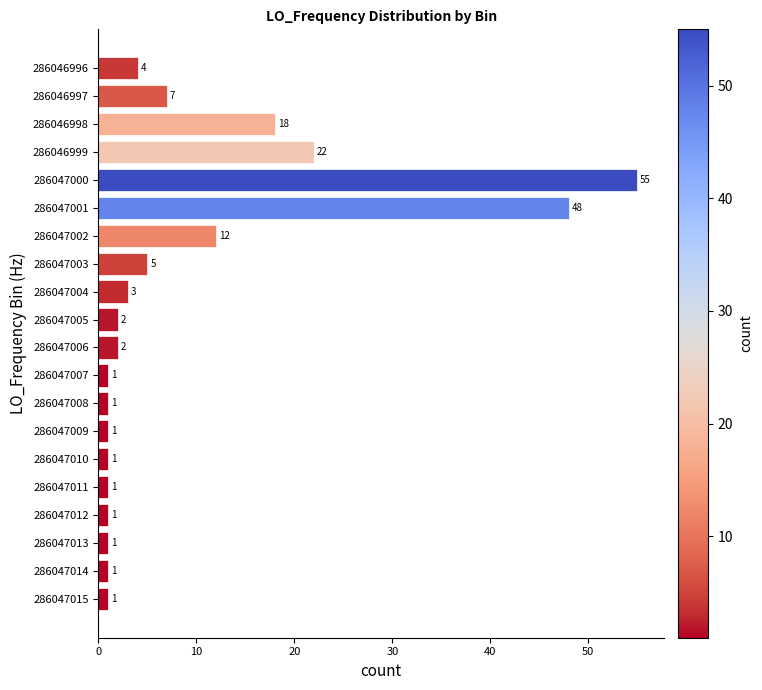

What is the difference between the maximum and minimum values?

54